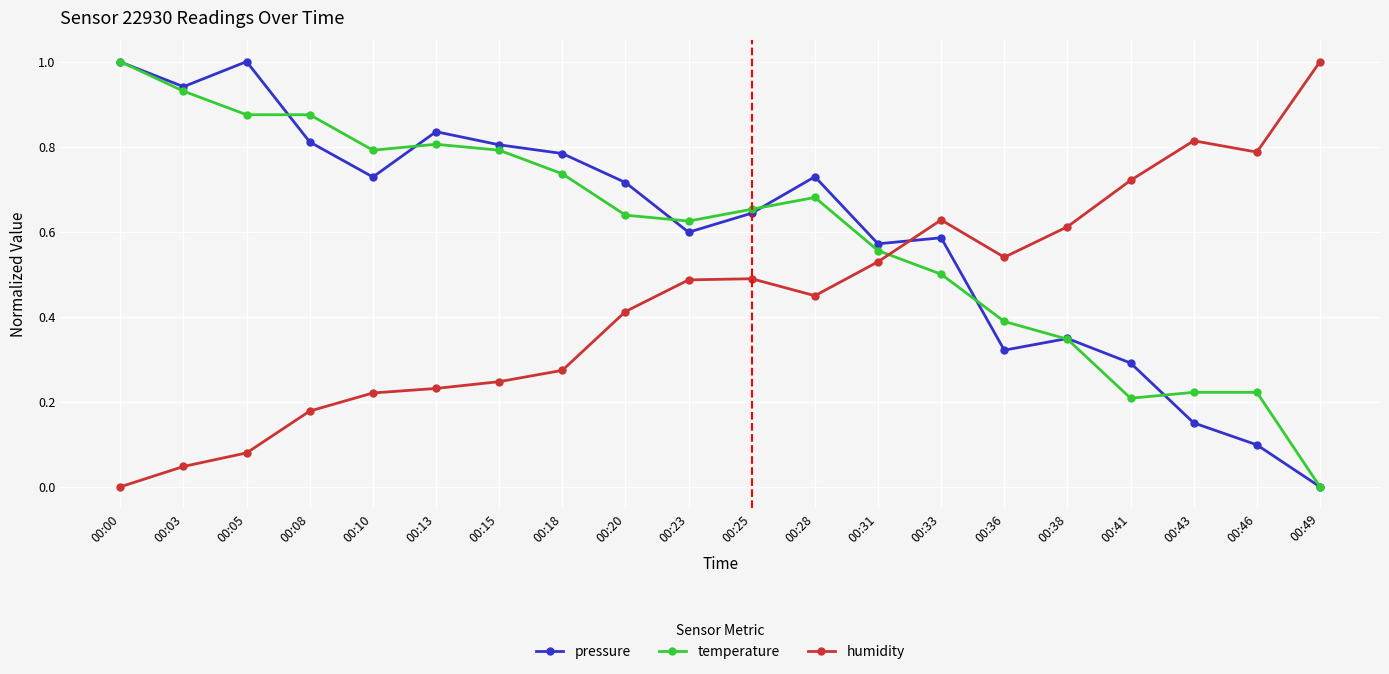

How many interior local peaks does the pressure series have?

5